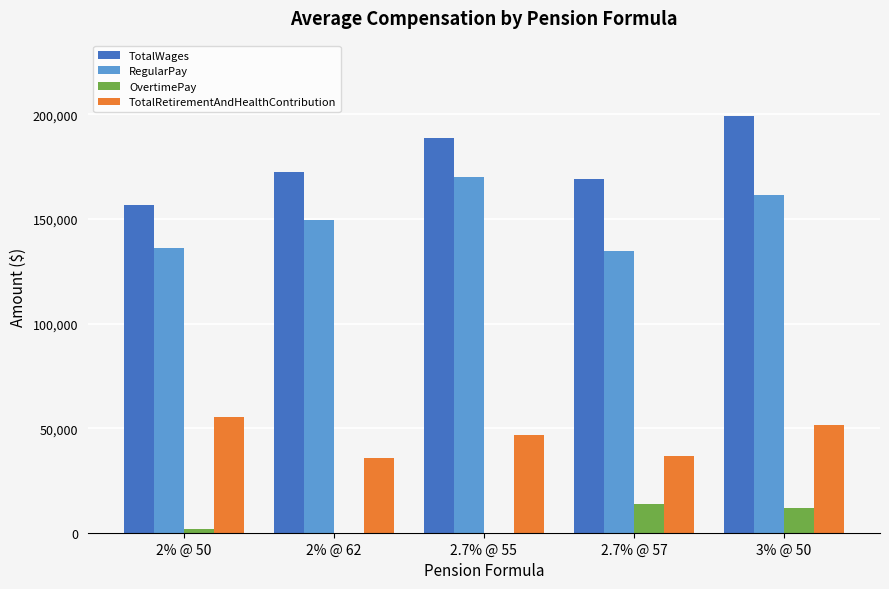

The TotalRetirementAndHealthContribution series shows 36727.8 at 2.7% @ 57. True or false?

True